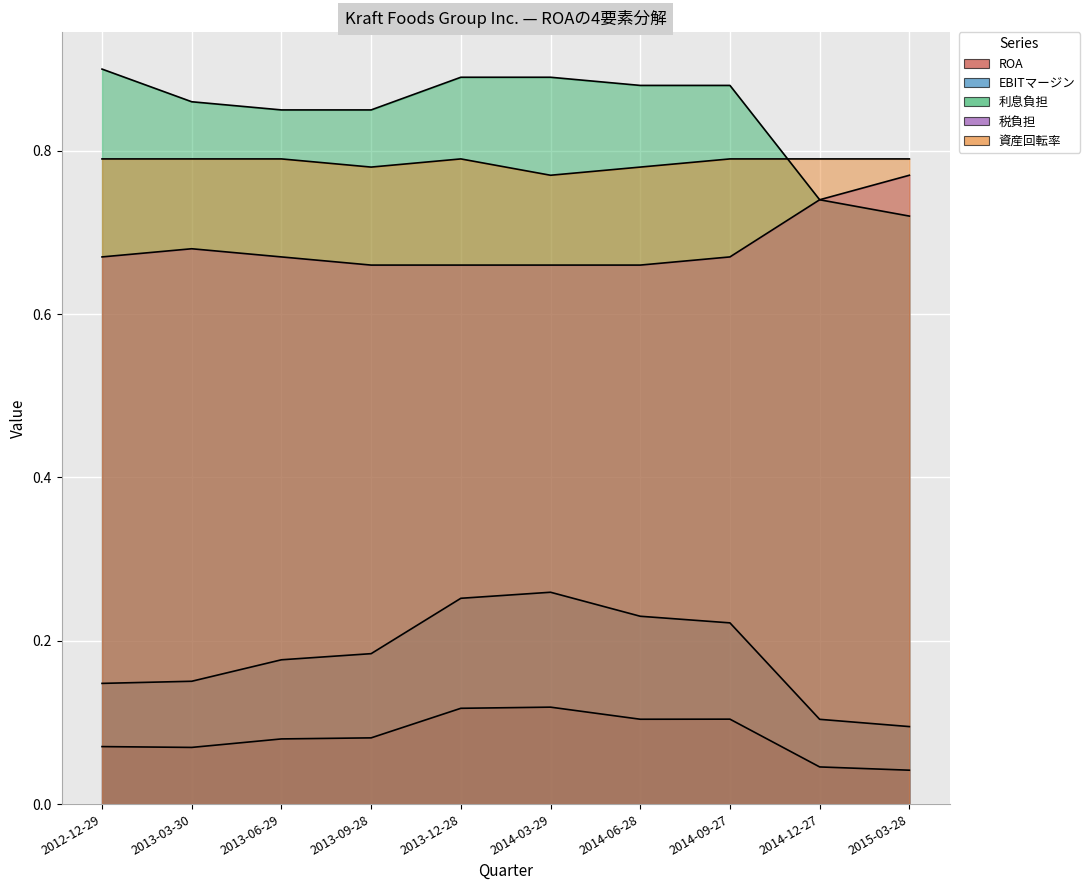

Is the value of EBITマージン at 2014-09-27 greater than the value of 税負担 at 2015-03-28?

No